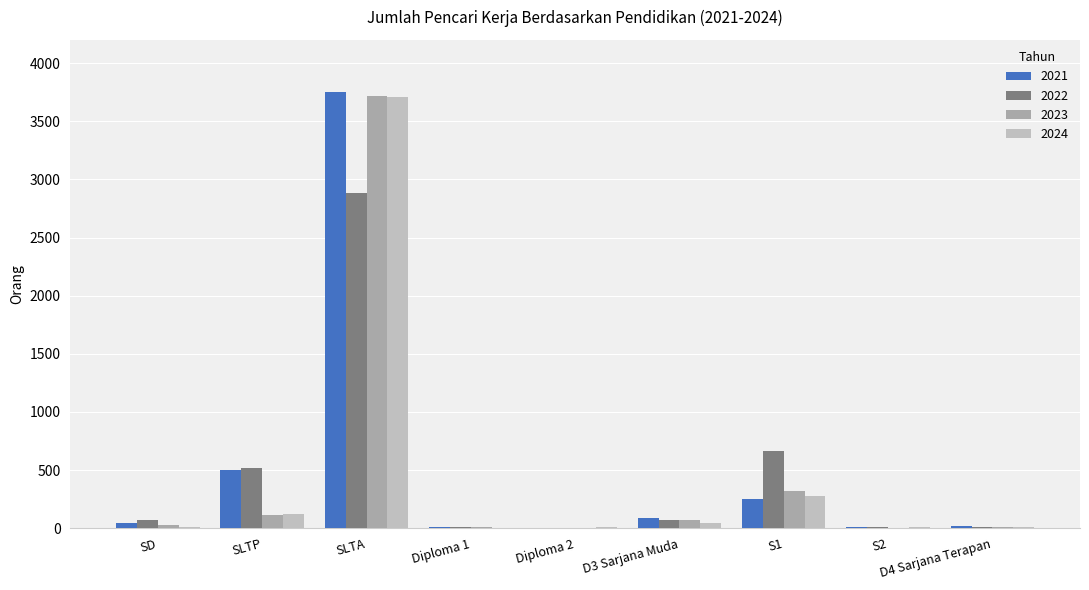

What is the value of the 2021 bar at the 4th from the left?

12